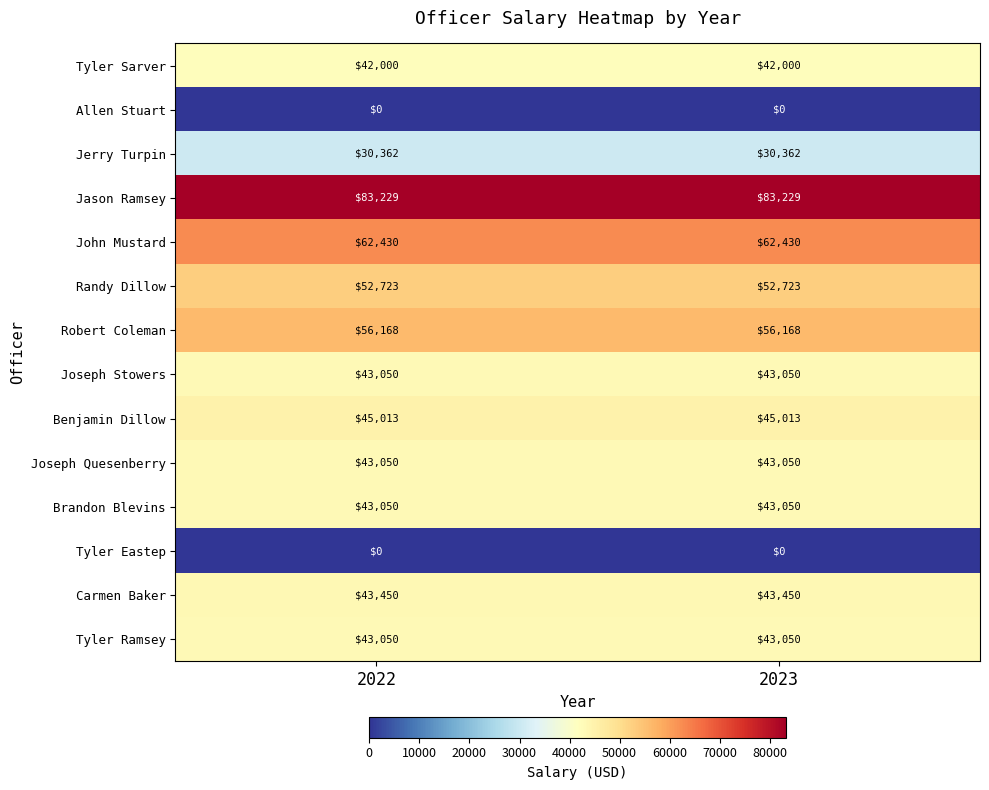

What is the sum of the Benjamin Dillow values at 2023 and 2022?

90026